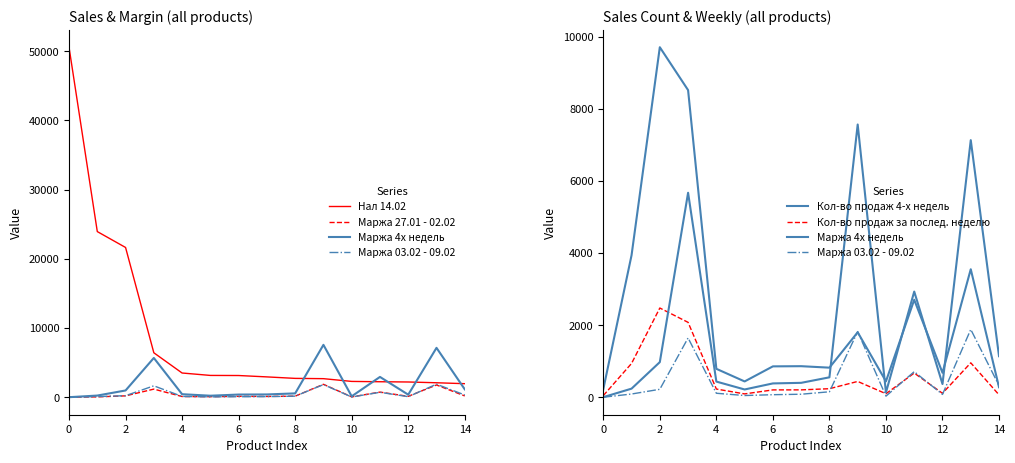

True or false: Маржа 03.02 - 09.02 and Кол-во продаж 4-х недель cross at least once.

True